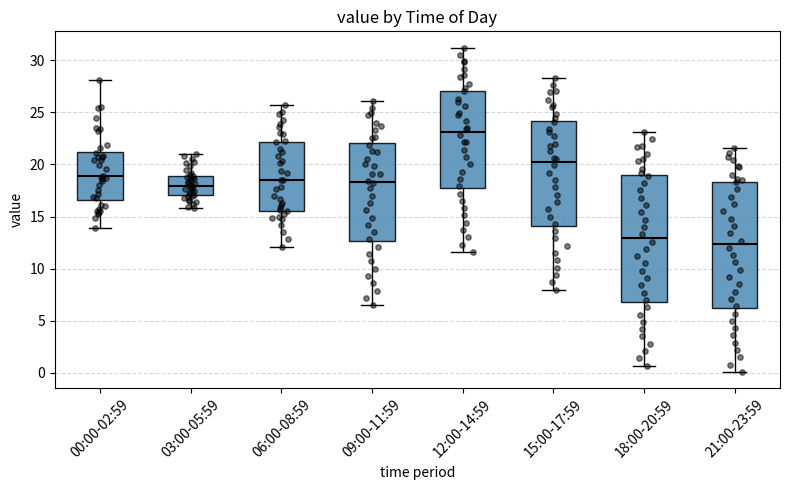

Which box's median line is the lowest?

21:00-23:59